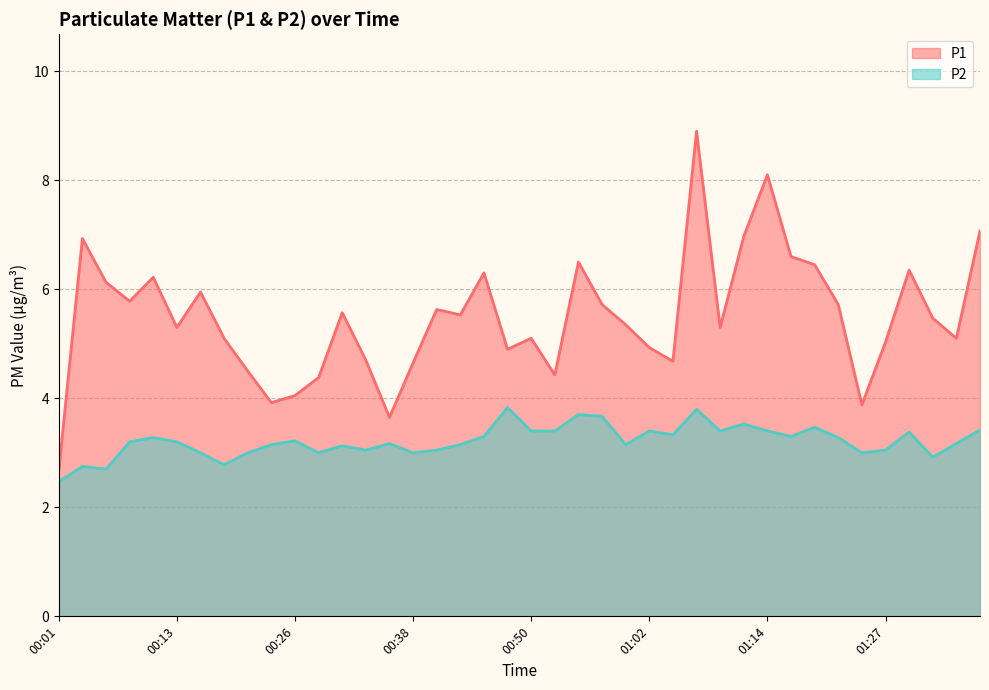

What is the maximum value shown in the chart?

8.9